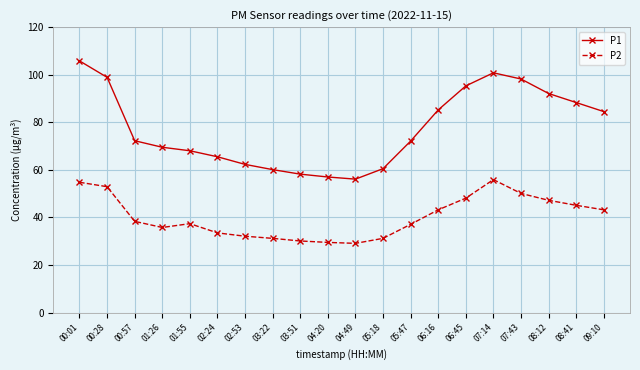

True or false: P2 has more than 1 interior local peaks.

True